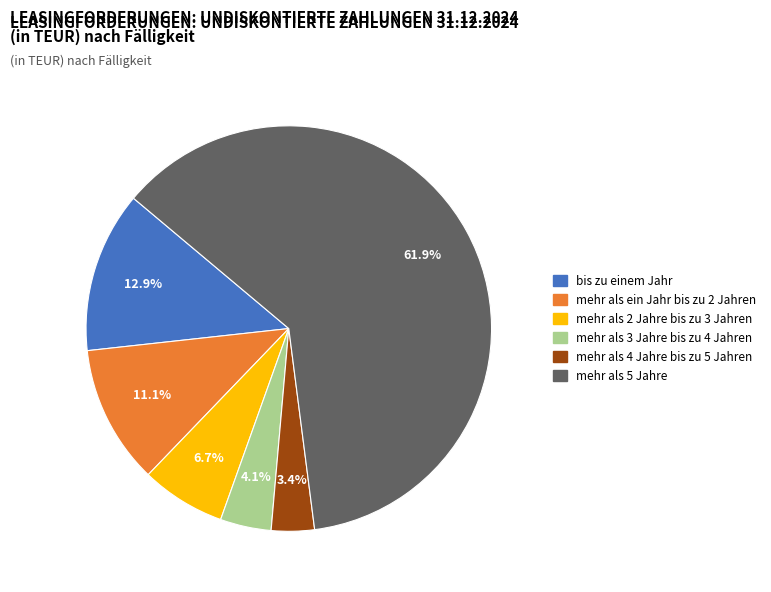

What percentage do mehr als 2 Jahre bis zu 3 Jahren and bis zu einem Jahr together represent?

19.6%